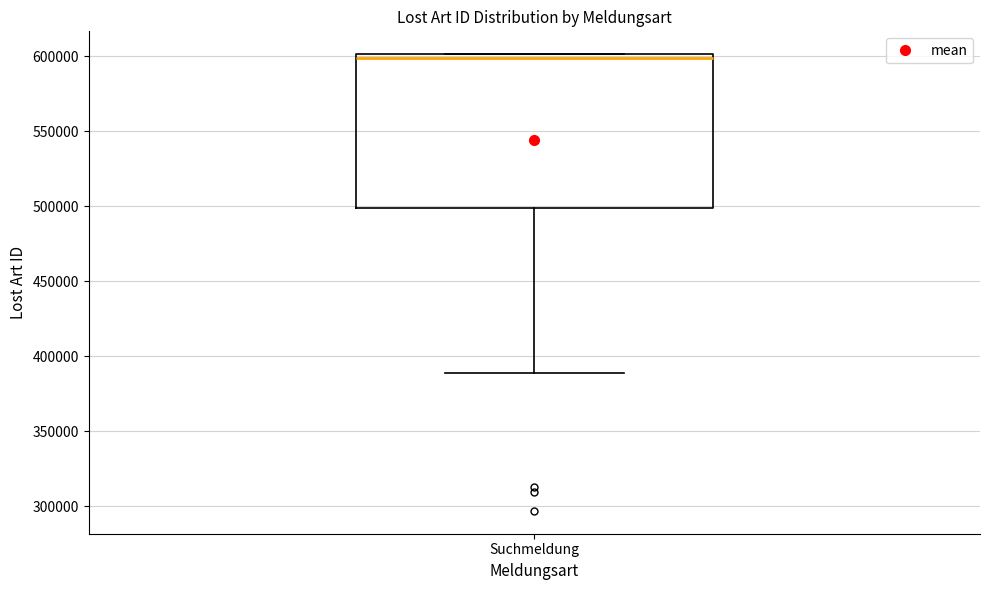

Transcribe this box plot: give where the median line is, the range the box spans, and where the two whiskers end, as read against the y-axis. The values are not printed on the chart, so give them approximately, as read against the axis.

median 600000 (just below the box's upper edge), box 500000 to 600000, whiskers 390000 to 600000